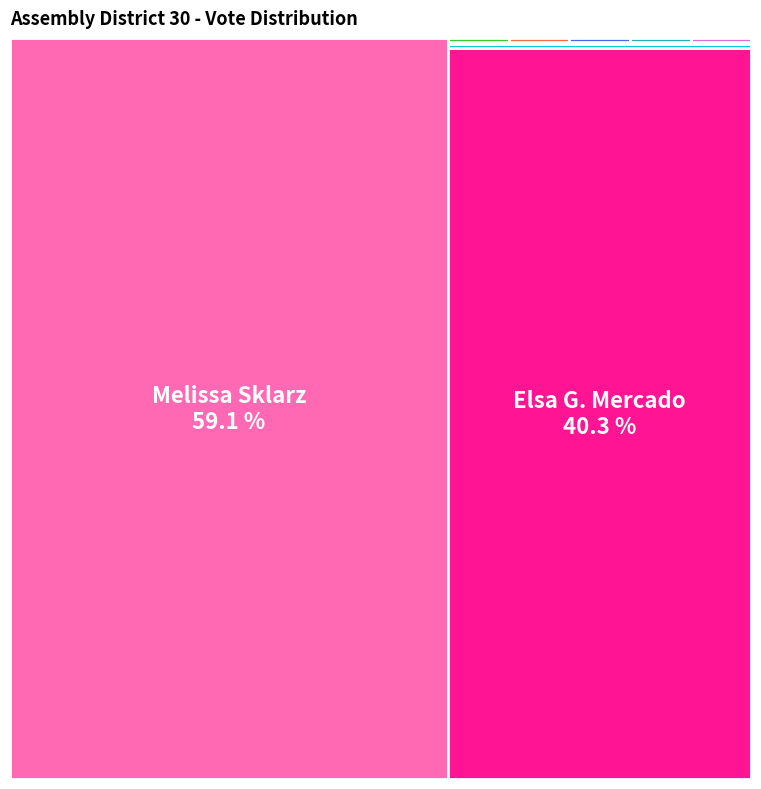

Is it true that Elsa G. Mercado is 30% of the pie?

False